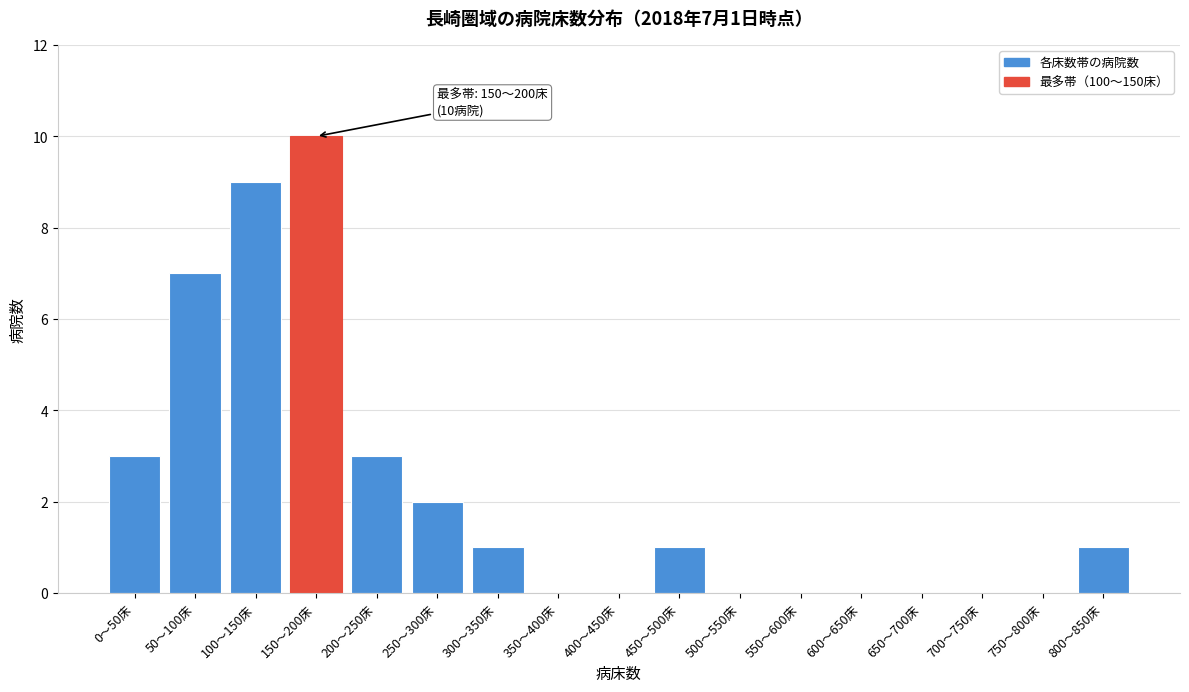

Reading left to right, transcribe all the data shown in this chart.

0〜50床=3	50〜100床=7	100〜150床=9	150〜200床=10	200〜250床=3	250〜300床=2	300〜350床=1	350〜400床=0	400〜450床=0	450〜500床=1	500〜550床=0	550〜600床=0	600〜650床=0	650〜700床=0	700〜750床=0	750〜800床=0	800〜850床=1